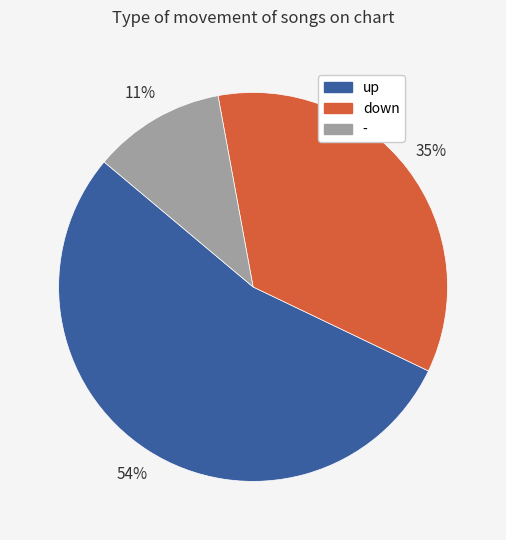

What is the smallest slice in the pie chart?

-